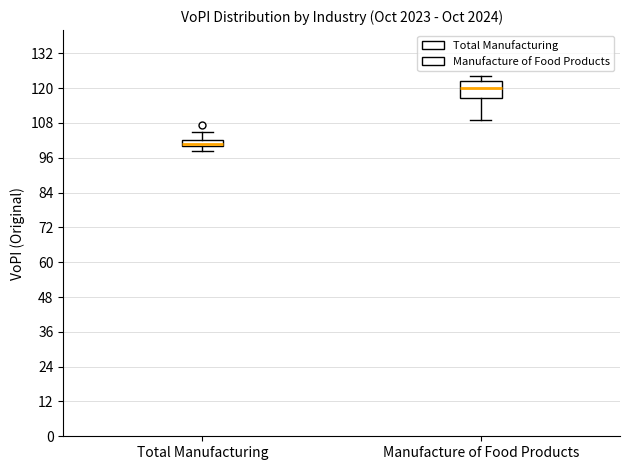

Comparing the boxes themselves (not the whiskers), which one is the tallest?

Manufacture of Food Products